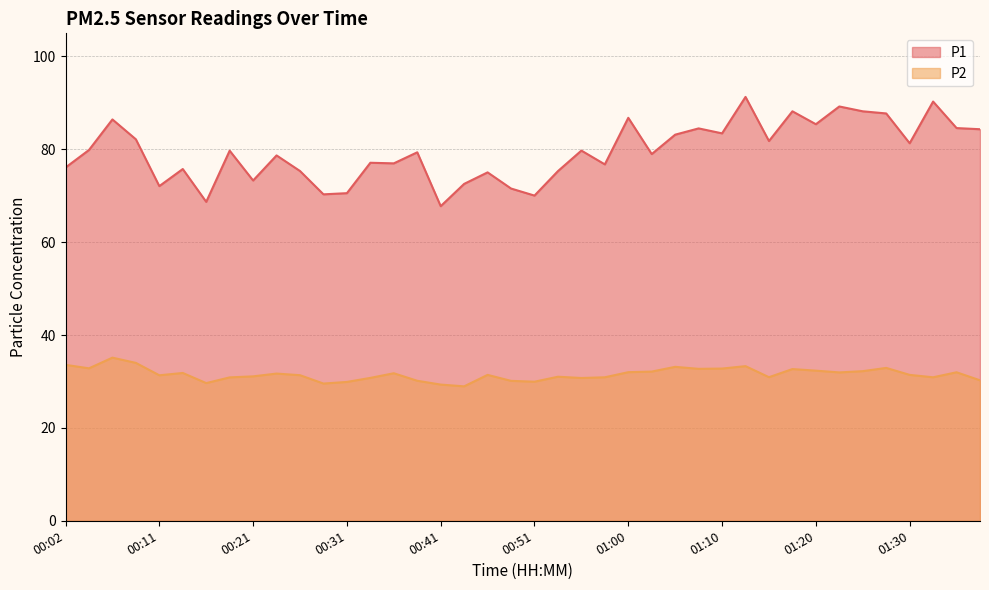

What is the average value of the P1 series?

79.5